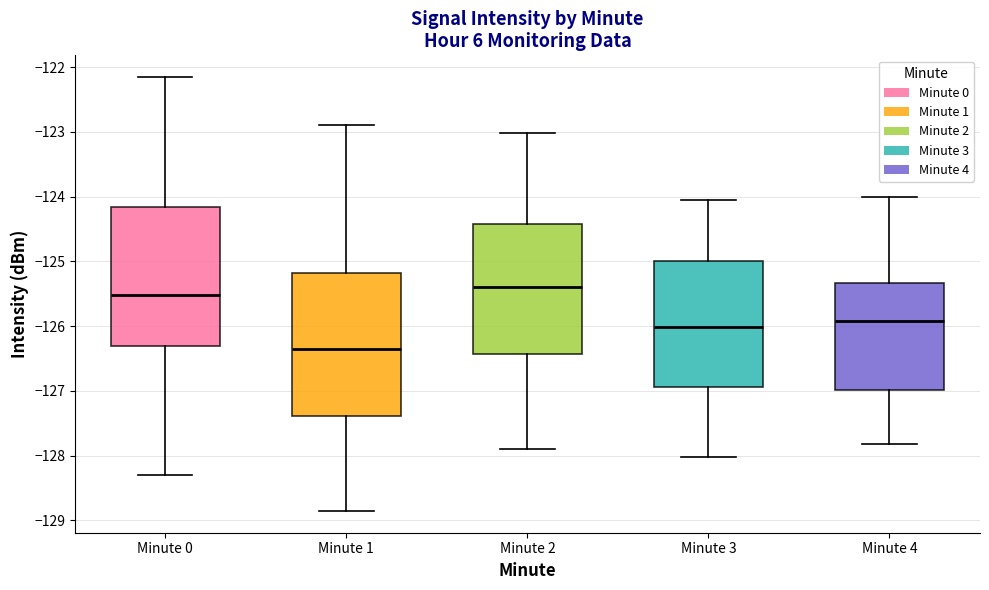

Where is the lower edge of the box for Minute 2 on the y-axis? The values are not printed on the chart, so give them approximately, as read against the axis.

-126.4